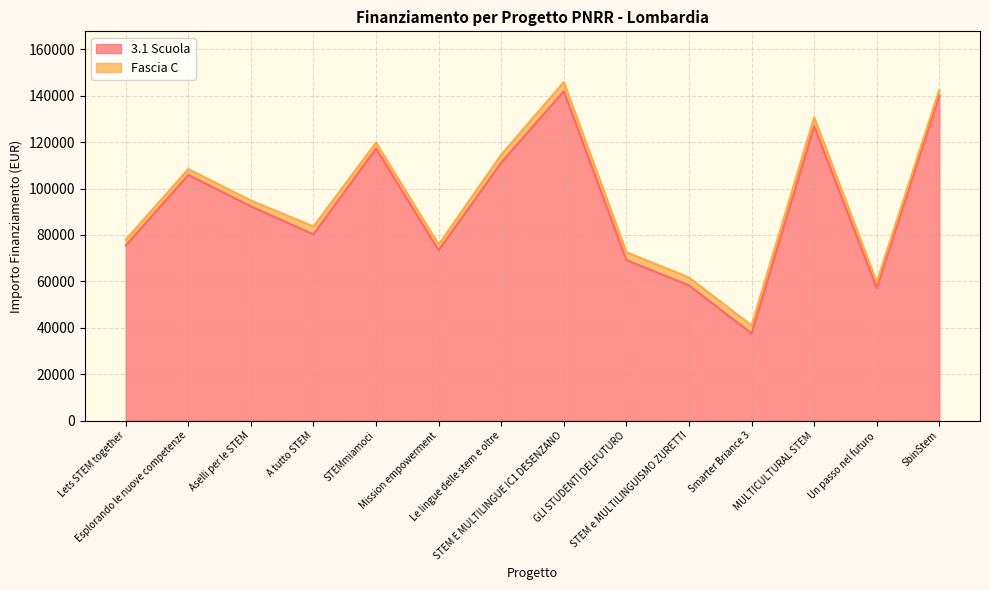

What is the ratio of the value at STEM E MULTILINGUE IC1 DESENZANO to the value at Smarter Briance 3?

3.8